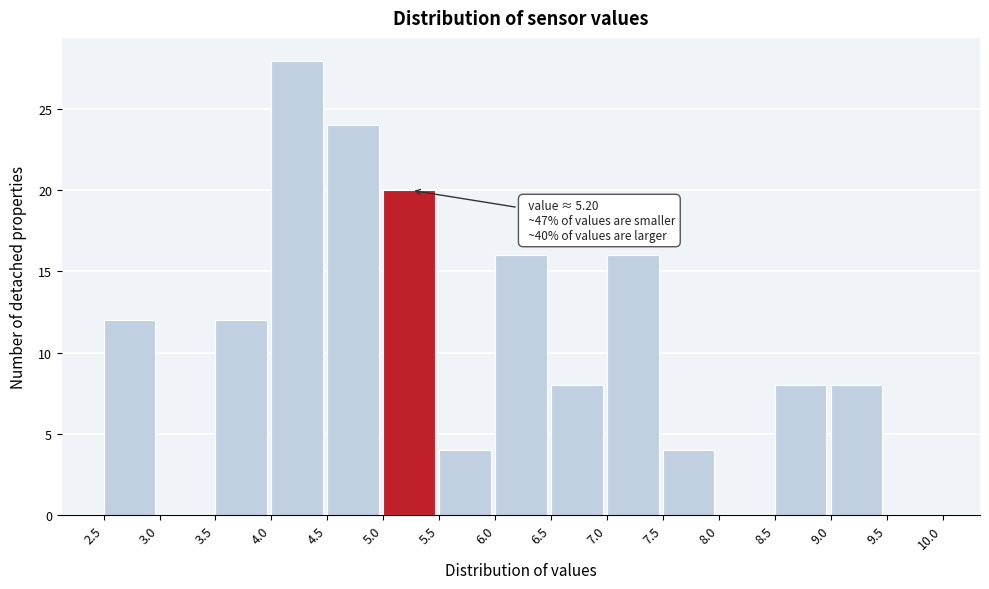

Over which range of the x-axis is the bar tallest?

4.0 to 4.5